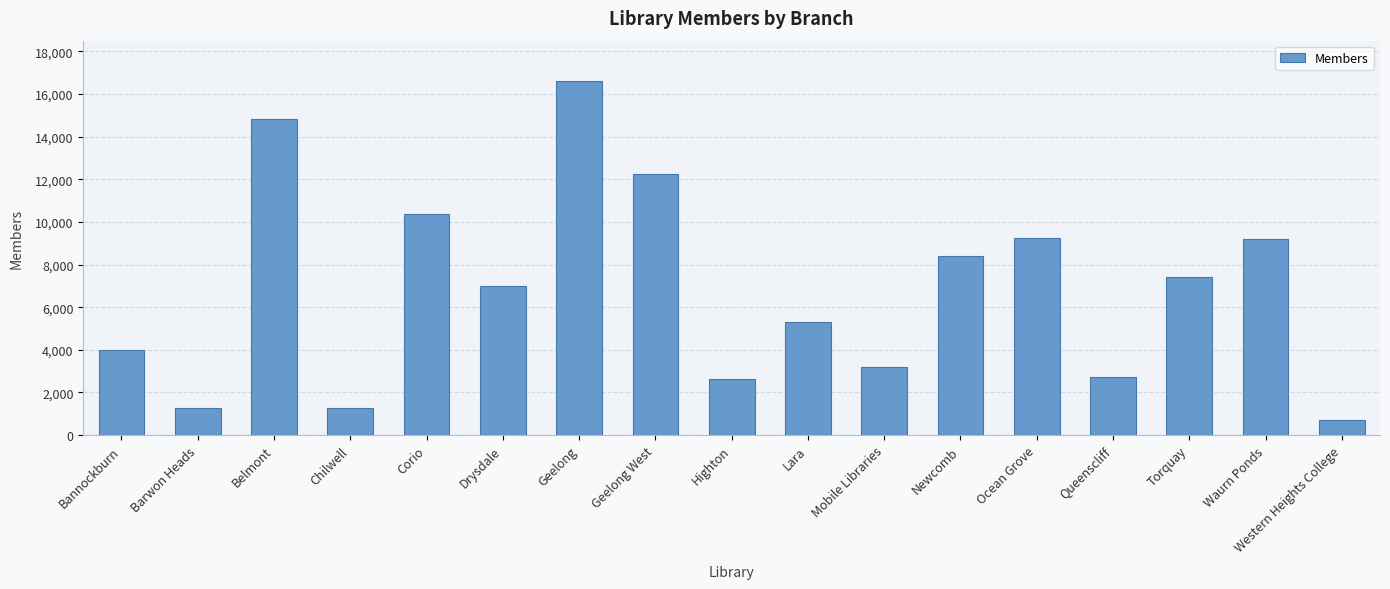

What is the average value?

6843